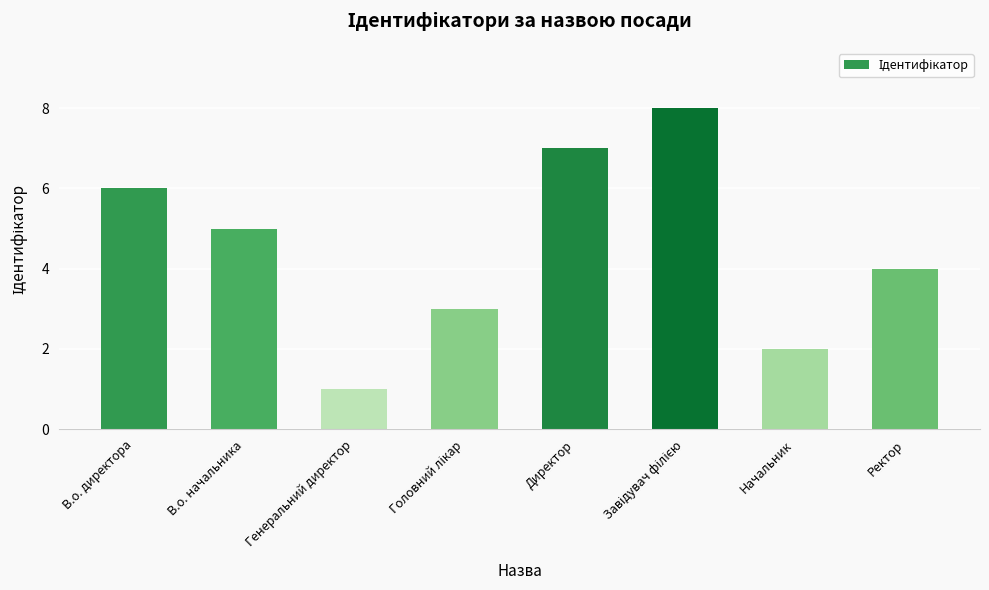

Read the value at Ректор.

4